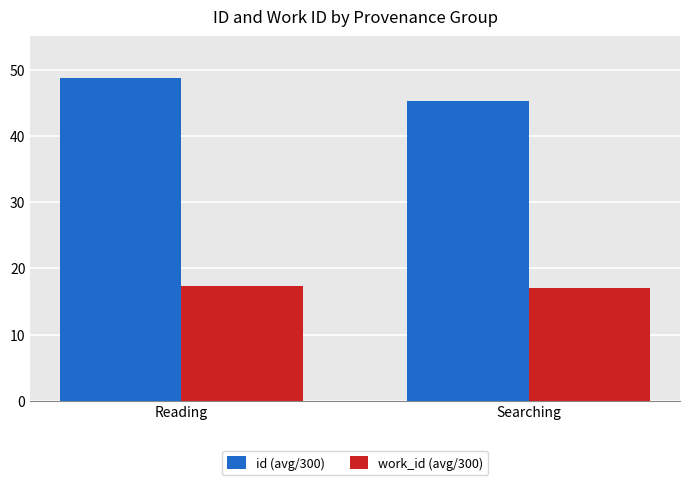

At Reading, list the series in order from largest to smallest.

id (avg/300), work_id (avg/300)